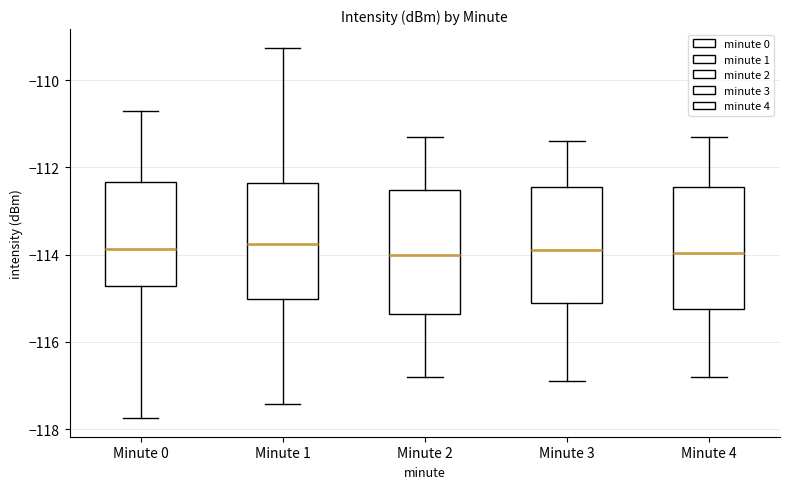

Where does the upper whisker of the box for Minute 4 end on the y-axis? The values are not printed on the chart, so give them approximately, as read against the axis.

-111.2